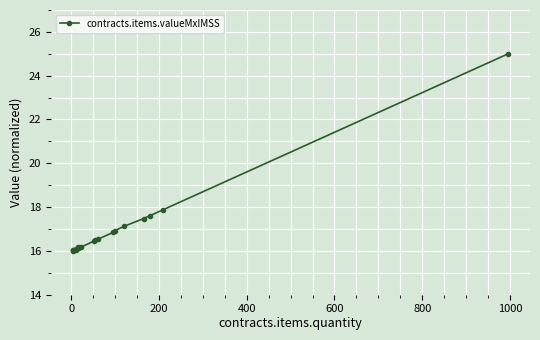

Reading left to right, transcribe all the data shown in this chart.

16.0	16.0	16.0	16.1	16.1	16.2	16.1	16.1	16.1	16.2	16.5	16.5	16.5	16.8	16.9	17.1	17.5	17.6	17.9	25.0